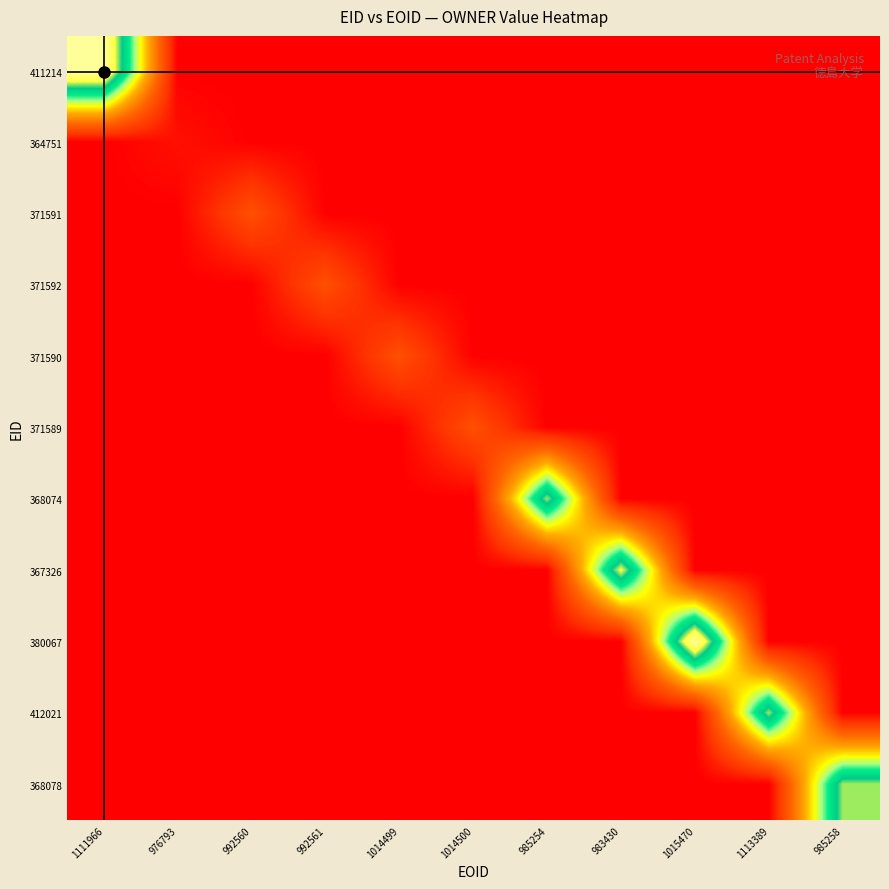

At which category is the sum across all series the highest?

1111966